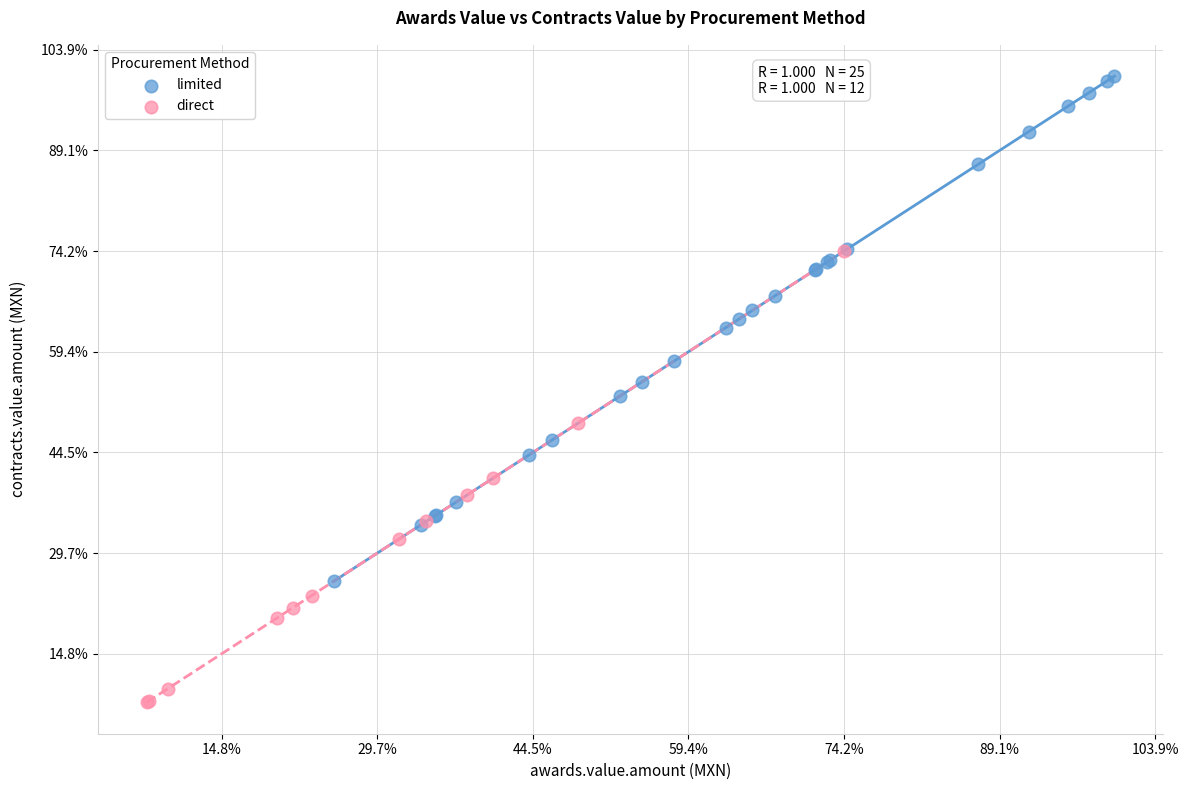

Which series has the widest spread of Y values?

limited